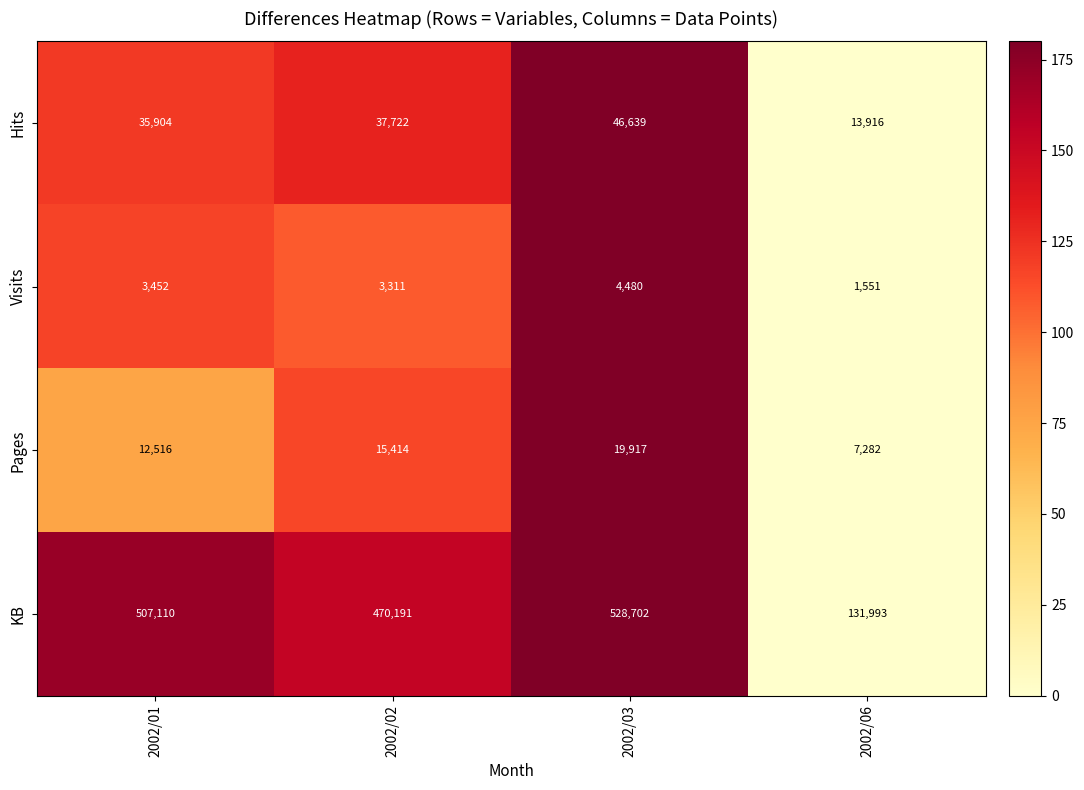

Where is KB nearest to the value 330347?

2002/02